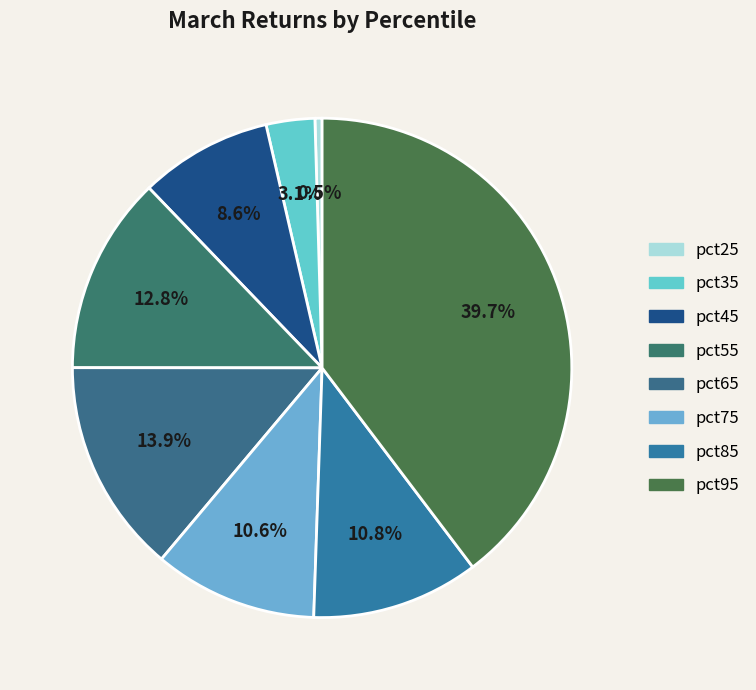

Is there any slice that represents more than half of the pie?

No